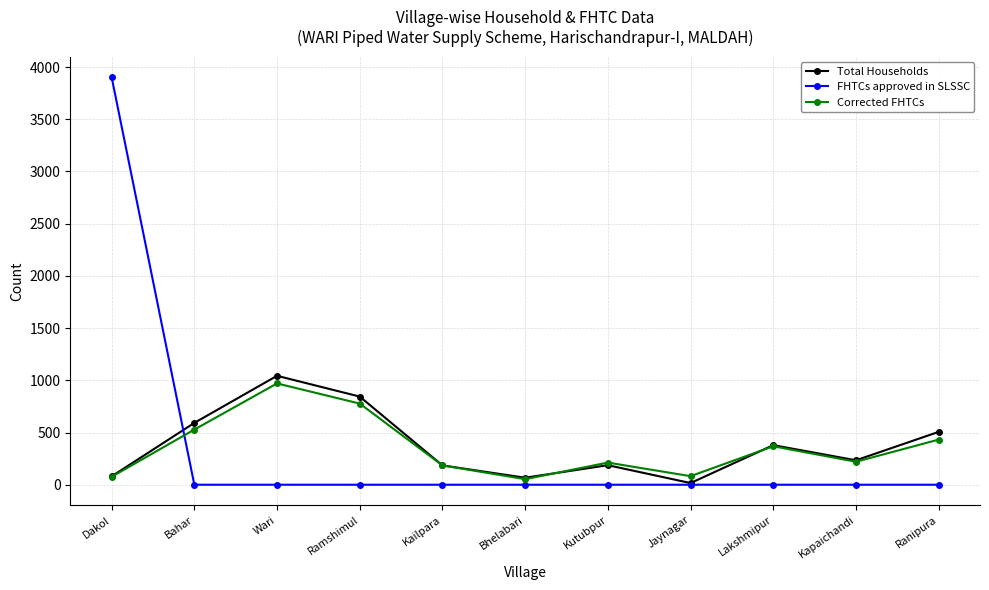

What is the maximum value shown in the chart?

3903